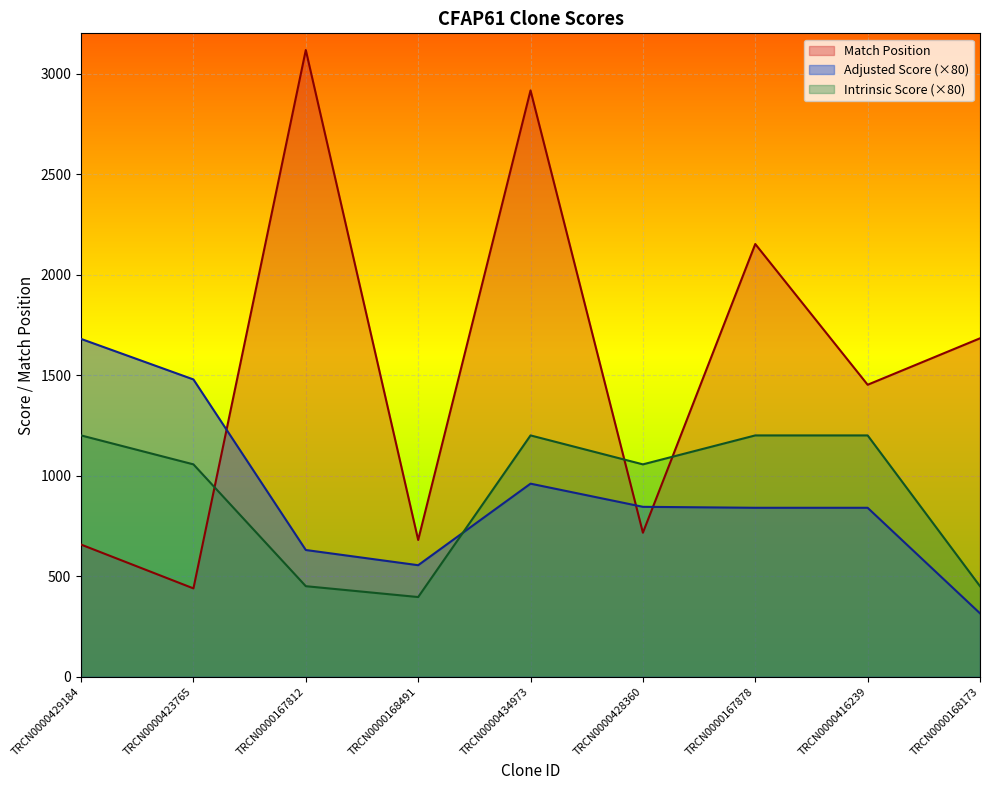

At which category is the sum across all series the highest?

TRCN0000434973